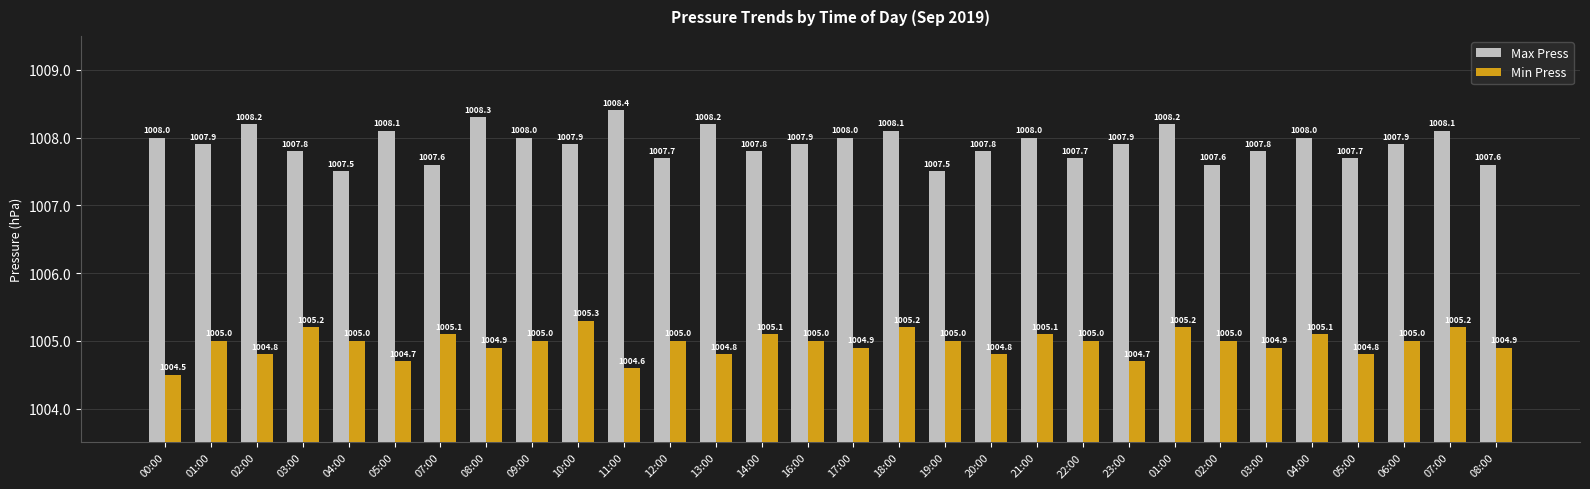

What is the minimum value for Min Press?

1004.5